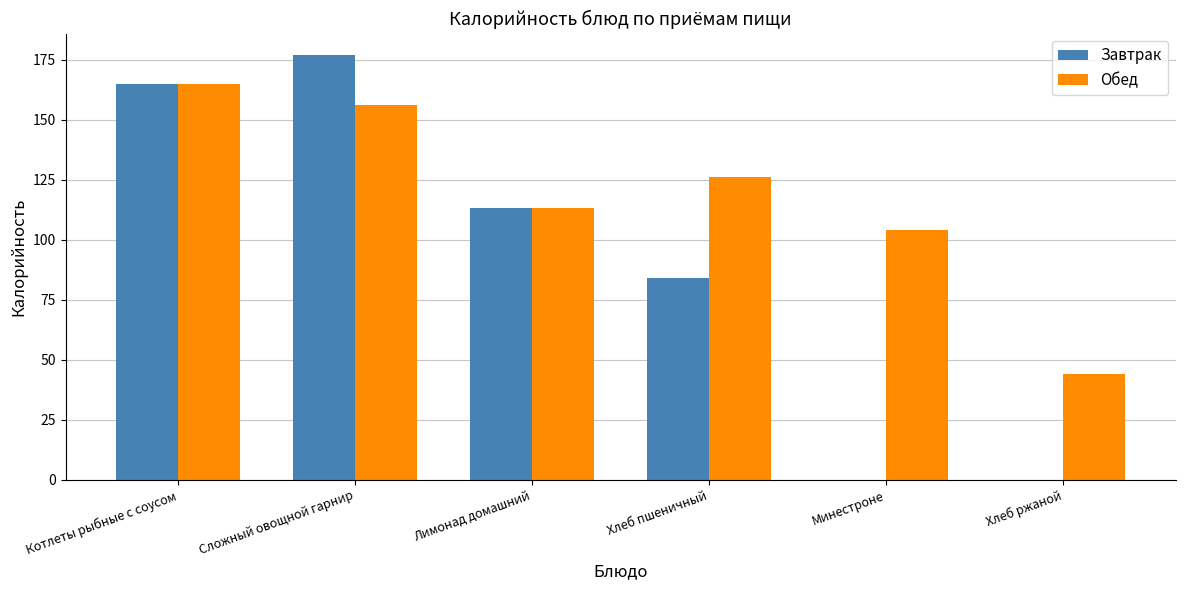

How many groups of bars are there?

6